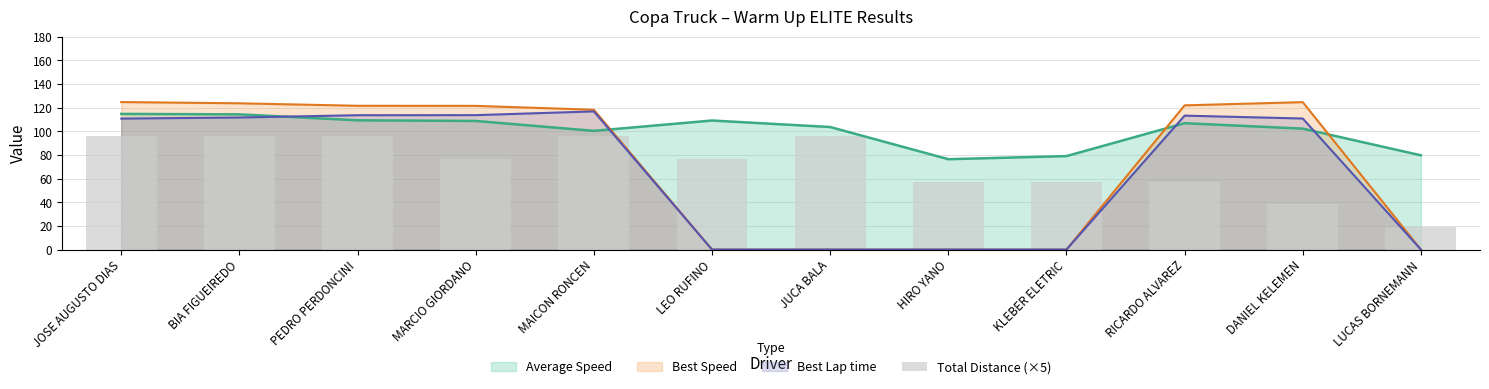

Which category has the highest value across all series?

JOSE AUGUSTO DIAS